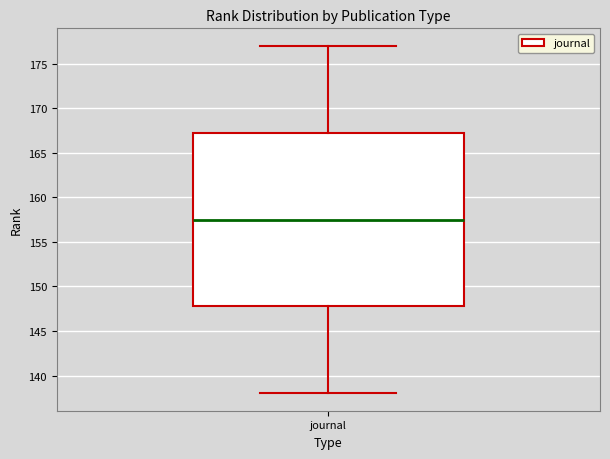

Transcribe this box plot: give where the median line is, the range the box spans, and where the two whiskers end, as read against the y-axis. The values are not printed on the chart, so give them approximately, as read against the axis.

median 157.5, box 148.0 to 167.5, whiskers 138.0 to 177.0